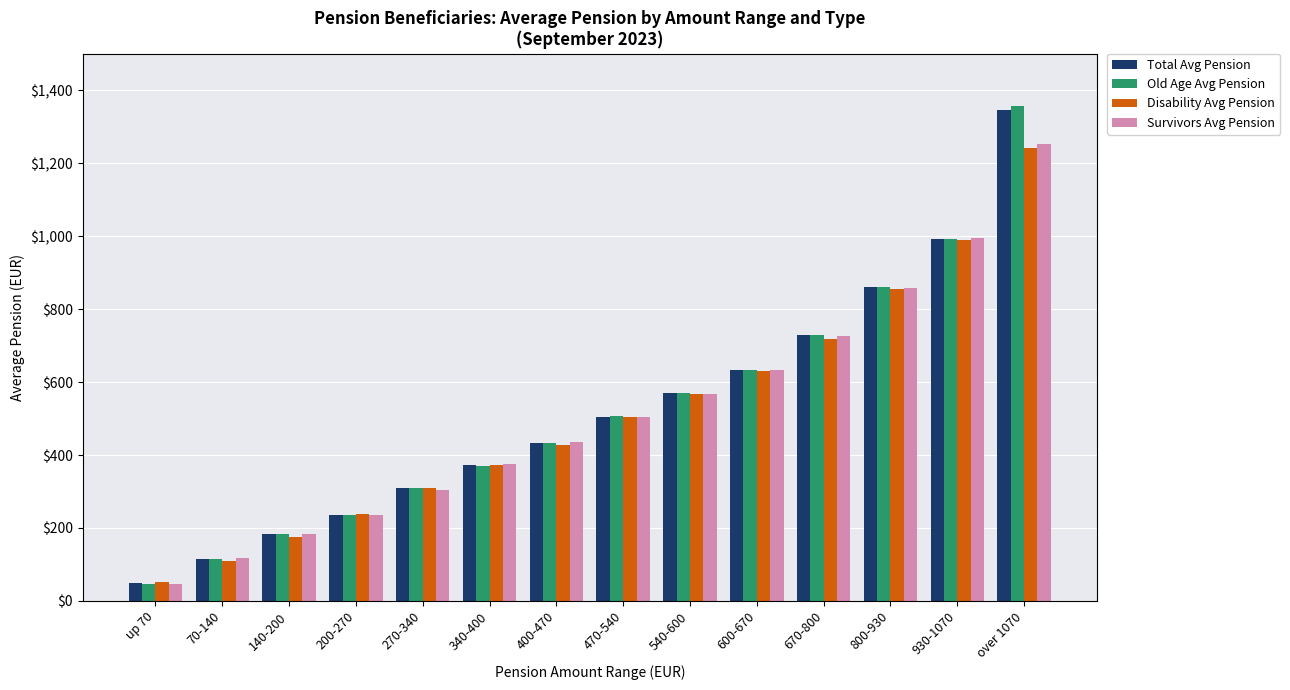

What is the total value across all series at 540-600?

2272.6